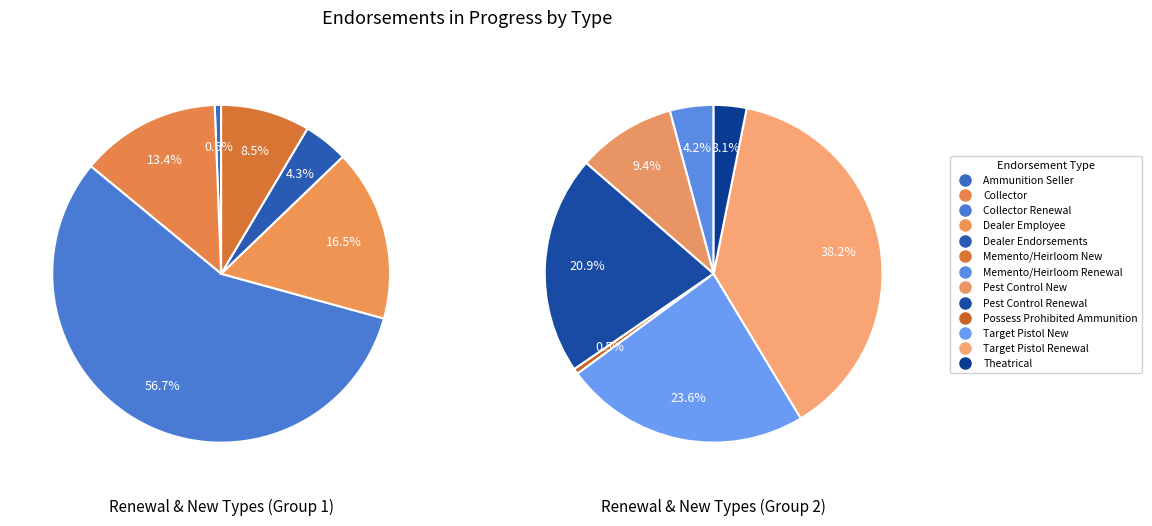

How much of the chart is everything except Memento/Heirloom Renewal?

97.7%